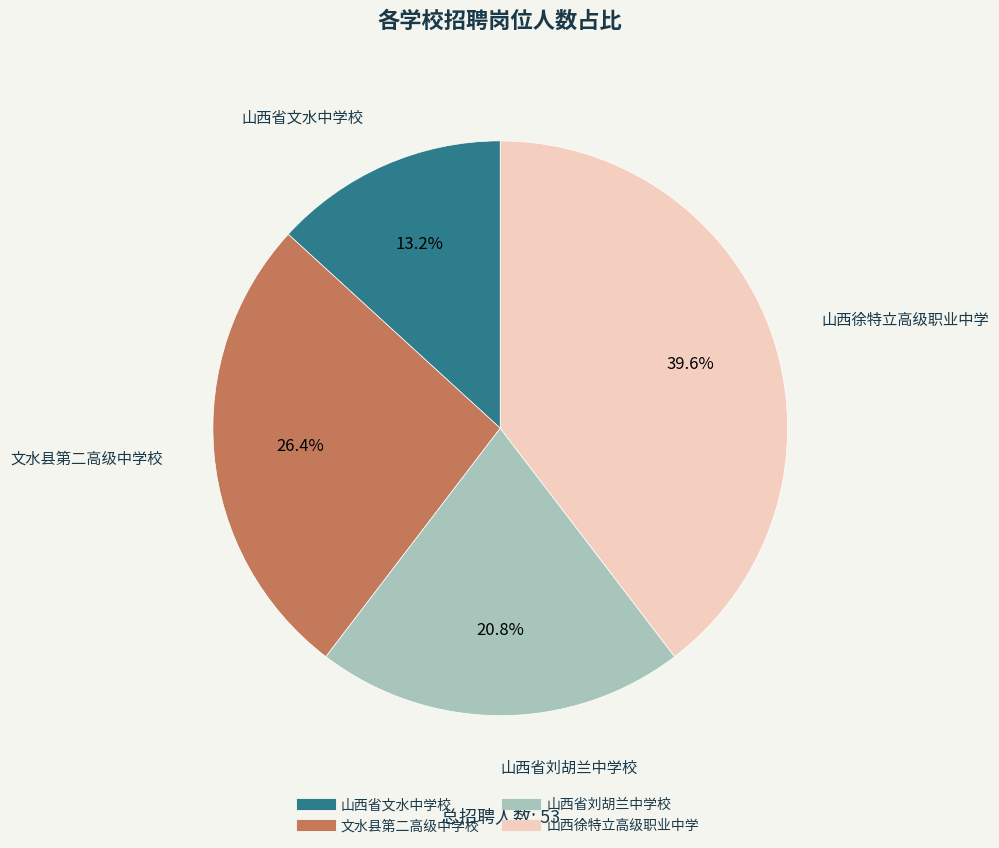

How many slices are in this pie chart?

4